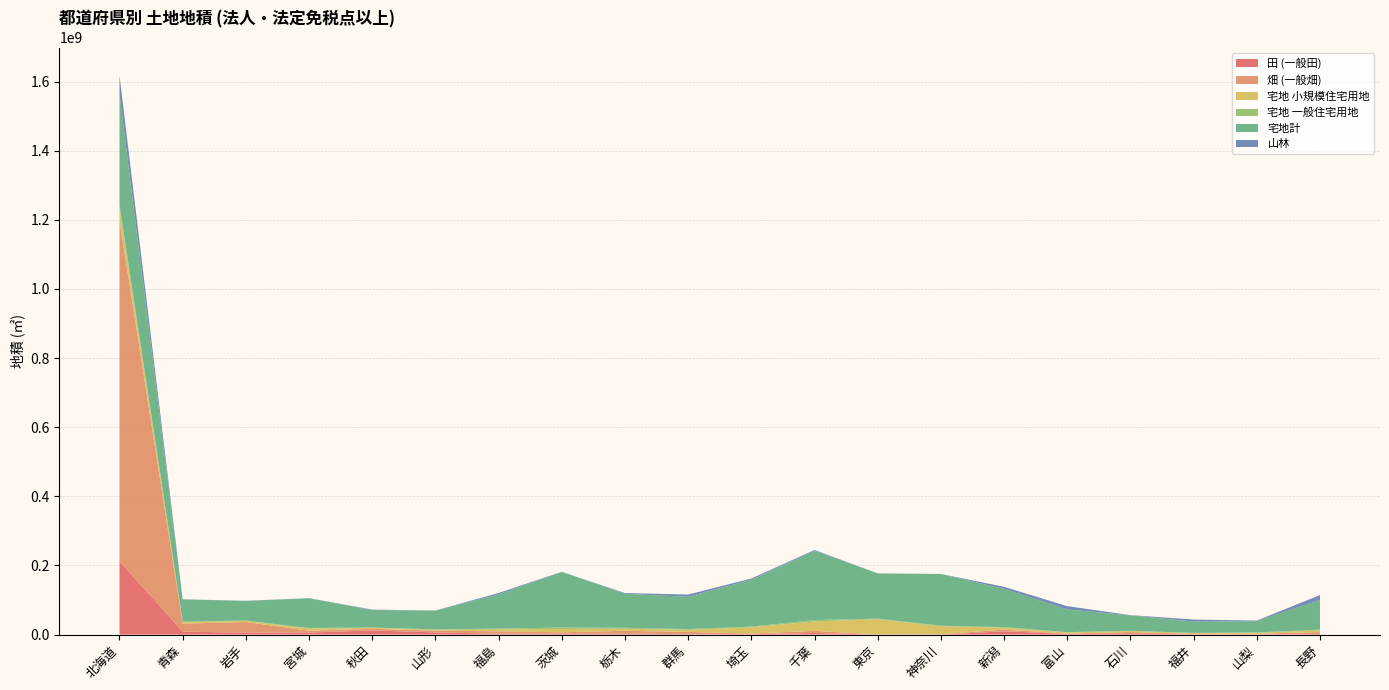

Reading left to right, list all the values displayed in this chart.

田 (一般田): 北海道=212327525	青森=8634236	岩手=5263041	宮城=5976878	秋田=11956066	山形=6275289	福島=2497383	茨城=2846296	栃木=3439811	群馬=658042	埼玉=1159575	千葉=4690840	東京=14326	神奈川=72725	新潟=9473642	富山=2055121	石川=1581286	福井=1287732	山梨=447672	長野=1407551
畑 (一般畑): 北海道=986360892	青森=23092166	岩手=31108807	宮城=5221671	秋田=4738948	山形=5153999	福島=6860612	茨城=3718590	栃木=7539762	群馬=6983529	埼玉=1926336	千葉=6132313	東京=238009	神奈川=875674	新潟=4860909	富山=822664	石川=5829946	福井=685277	山梨=2310797	長野=5606615
宅地 小規模住宅用地: 北海道=34138143	青森=4273258	岩手=3069396	宮城=6324632	秋田=2684749	山形=2530877	福島=5604325	茨城=9738159	栃木=5994955	群馬=6093532	埼玉=17972921	千葉=26969345	東京=44358775	神奈川=23083205	新潟=5630078	富山=3283217	石川=2860139	福井=2138196	山梨=2318452	長野=5281395
宅地 一般住宅用地: 北海道=10876329	青森=1788790	岩手=1148503	宮城=1513411	秋田=1142357	山形=1013049	福島=2092276	茨城=4065585	栃木=2517903	群馬=2114983	埼玉=1902886	千葉=4339981	東京=1325983	神奈川=1661509	新潟=1634941	富山=831983	石川=619137	福井=669226	山梨=1138757	長野=2090360
宅地計: 北海道=320231308	青森=64141672	岩手=56657171	宮城=86133793	秋田=50359013	山形=54437724	福島=99312370	茨城=161067981	栃木=98555849	群馬=93444486	埼玉=135727552	千葉=200601482	東京=131151877	神奈川=149681633	新潟=110500762	富山=65747819	石川=44841600	福井=32681637	山梨=32786254	長野=85639694
山林: 北海道=53877535	青森=207919	岩手=549182	宮城=322853	秋田=1361034	山形=246072	福島=3920279	茨城=249778	栃木=2105914	群馬=6491870	埼玉=3446961	千葉=2089726	東京=86149	神奈川=46734	新潟=6083850	富山=9445826	石川=564744	福井=6032333	山梨=1467739	長野=14314583